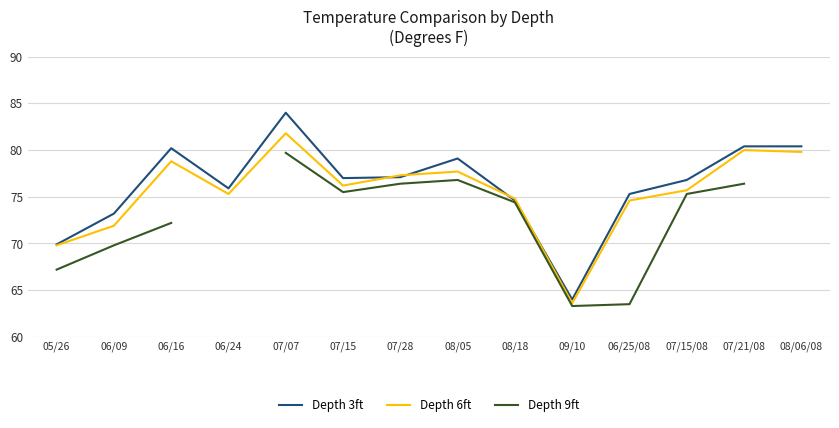

Is the value of Depth 9ft at 08/06/08 greater than the value of Depth 6ft at 09/10?

No